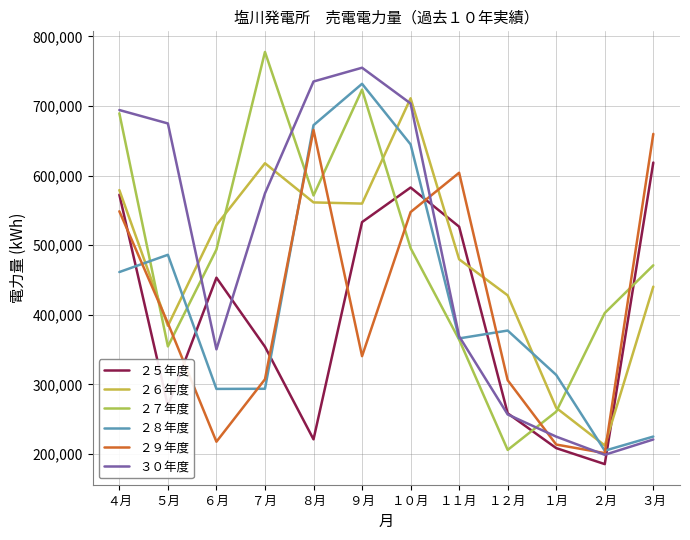

Is it true that ２５年度 equals 220900 at ８月?

True